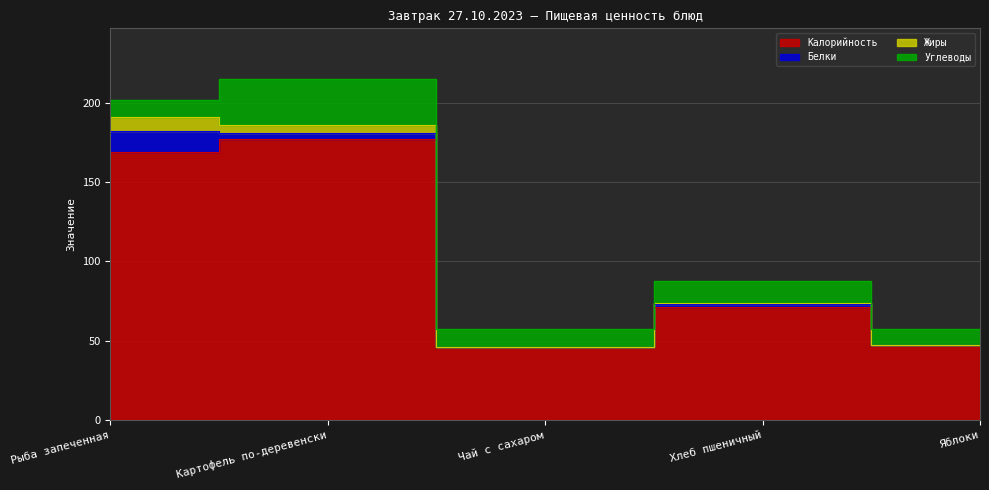

True or false: Жиры and Углеводы cross at least once.

False